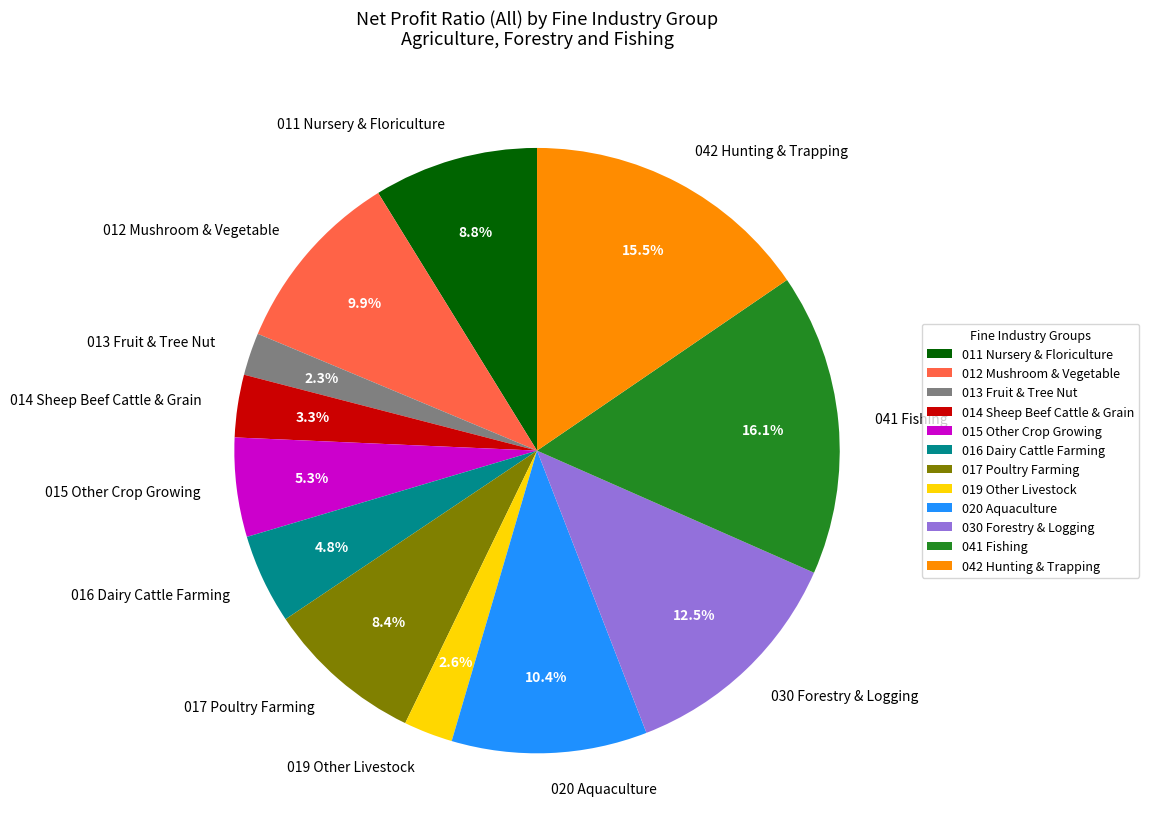

Count the number of slices in the pie.

12